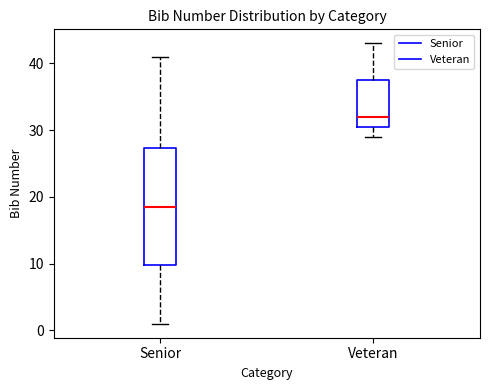

Which box's median line is the highest?

Veteran